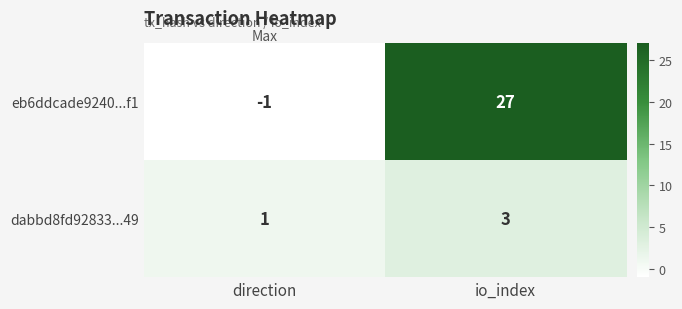

The value of dabbd8fd92833...49 at io_index is 3. True or false?

True